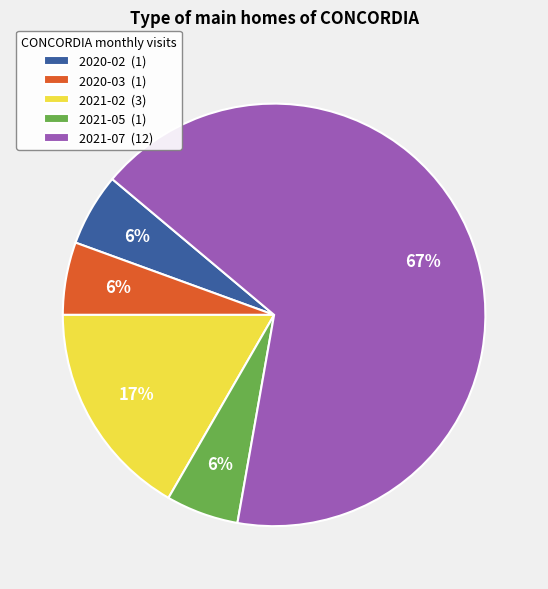

Which slice represents more than half of the pie?

2021-07 (12)